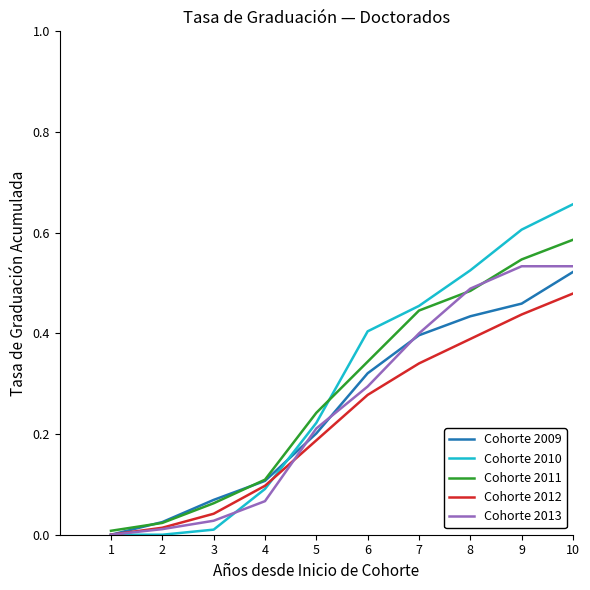

True or false: Cohorte 2013 has a value of 0.2 at 7.

False